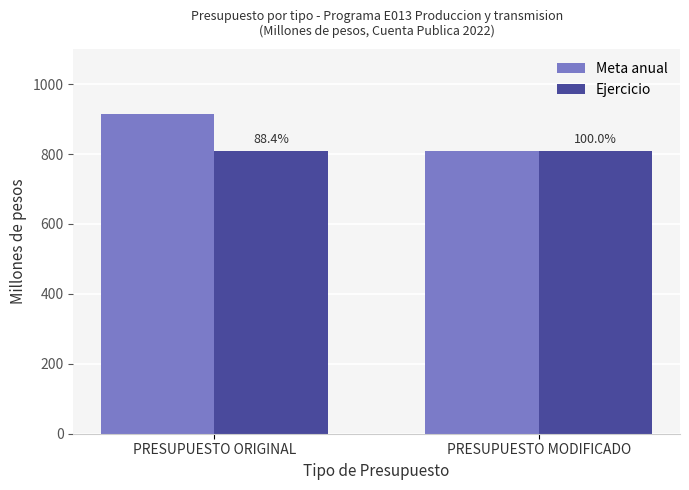

What is the value of the Ejercicio bar at the 1st from the left?

809.0